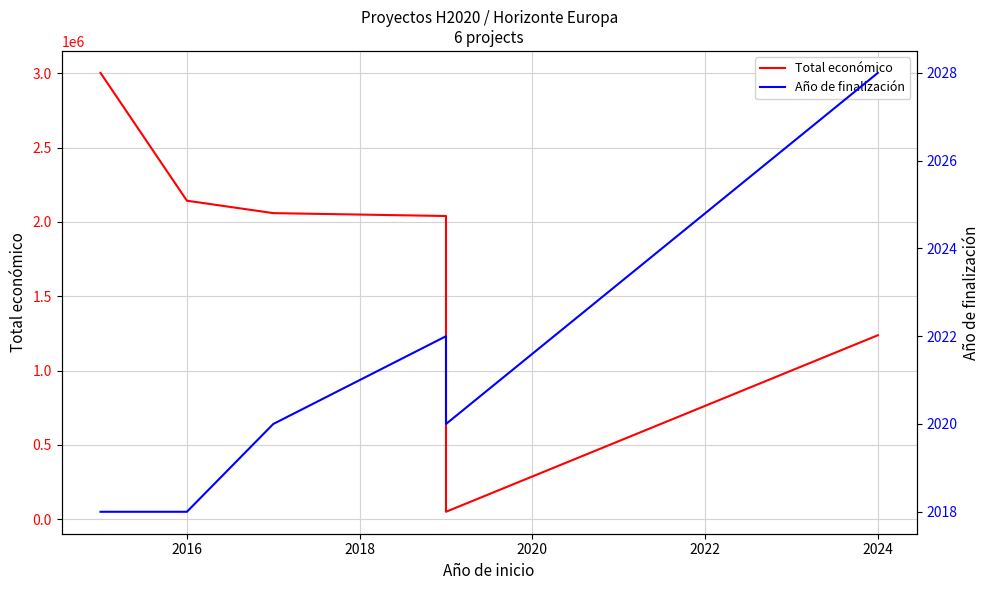

True or false: Año de finalización and Total económico cross at least once.

False